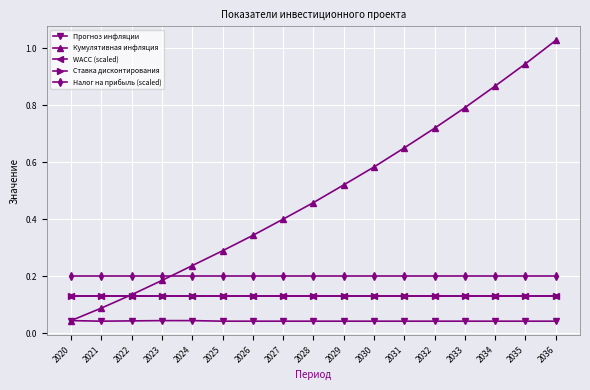

True or false: WACC (scaled) and Кумулятивная инфляция intersect in this chart.

True